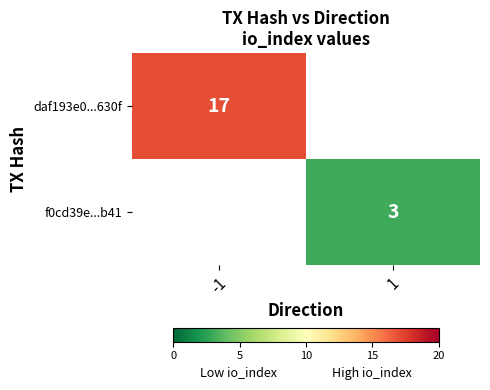

The daf193e0...630f series shows 11 at -1. True or false?

False